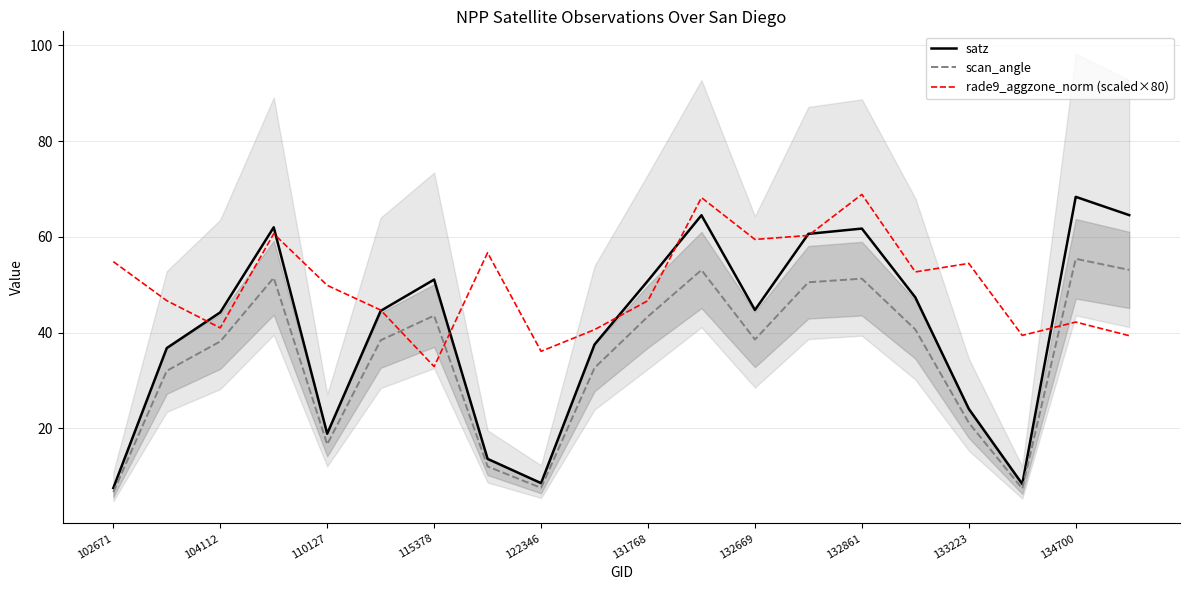

What is the difference between the maximum and second lowest values in the scan_angle series?

48.0